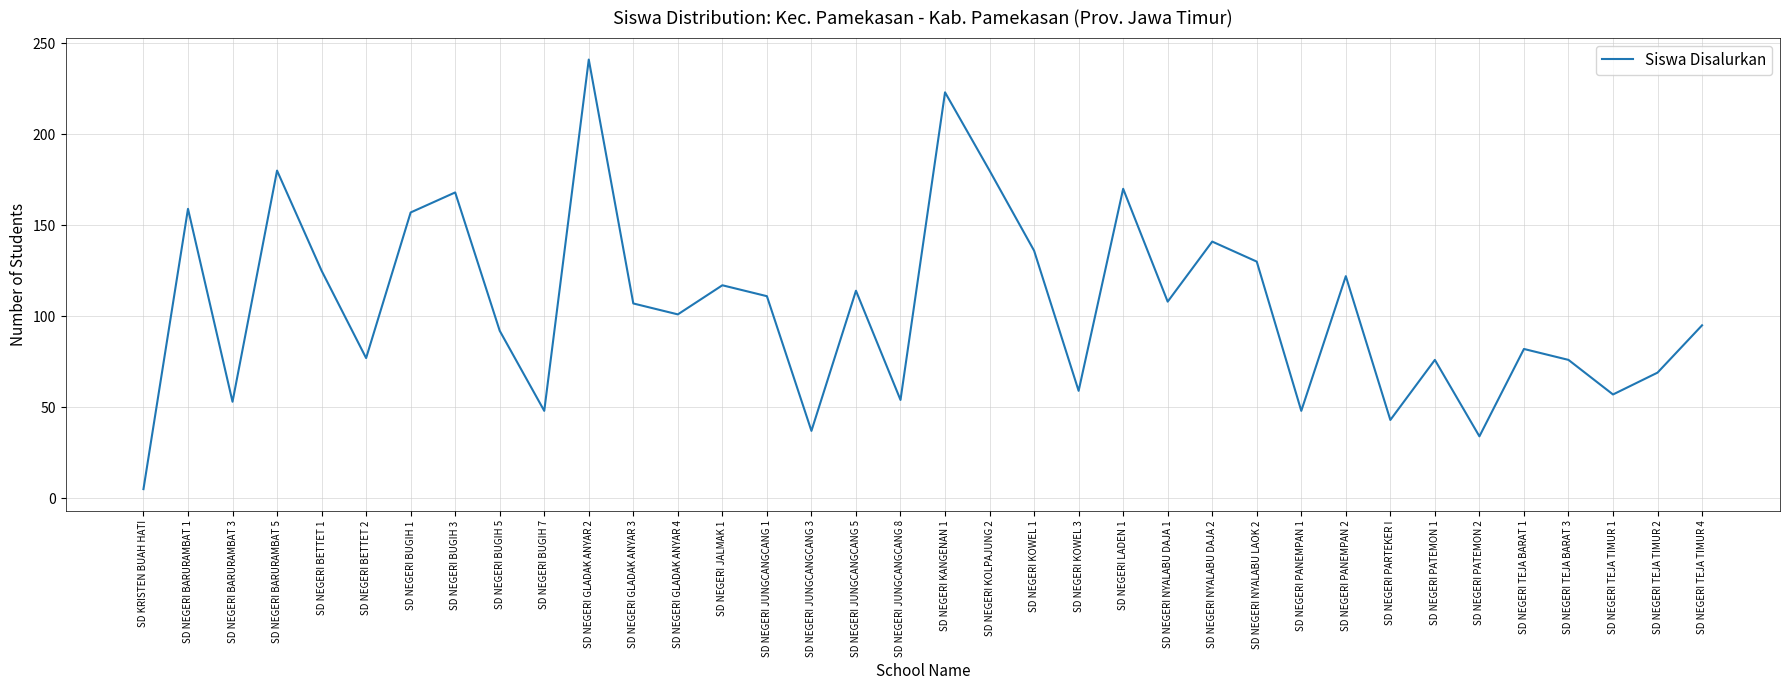

What is the difference between the values at SD KRISTEN BUAH HATI and SD NEGERI BARURAMBAT 3?

48